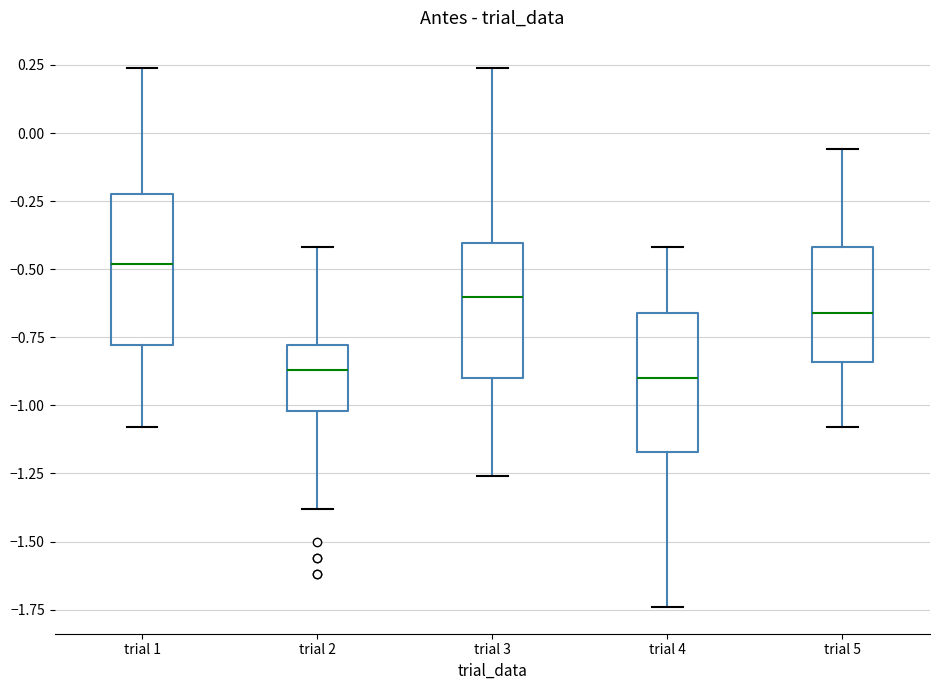

Reading left to right, transcribe this box plot: for each box, give where its median line is, the range the box spans, and where its two whiskers end, as read against the y-axis. The values are not printed on the chart, so give them approximately, as read against the axis.

trial 1: median -0.50, box -0.80 to -0.20, whiskers -1.10 to 0.25
trial 2: median -0.85, box -1.00 to -0.80, whiskers -1.40 to -0.40
trial 3: median -0.60, box -0.90 to -0.40, whiskers -1.25 to 0.25
trial 4: median -0.90, box -1.15 to -0.65, whiskers -1.75 to -0.40
trial 5: median -0.65, box -0.85 to -0.40, whiskers -1.10 to -0.05